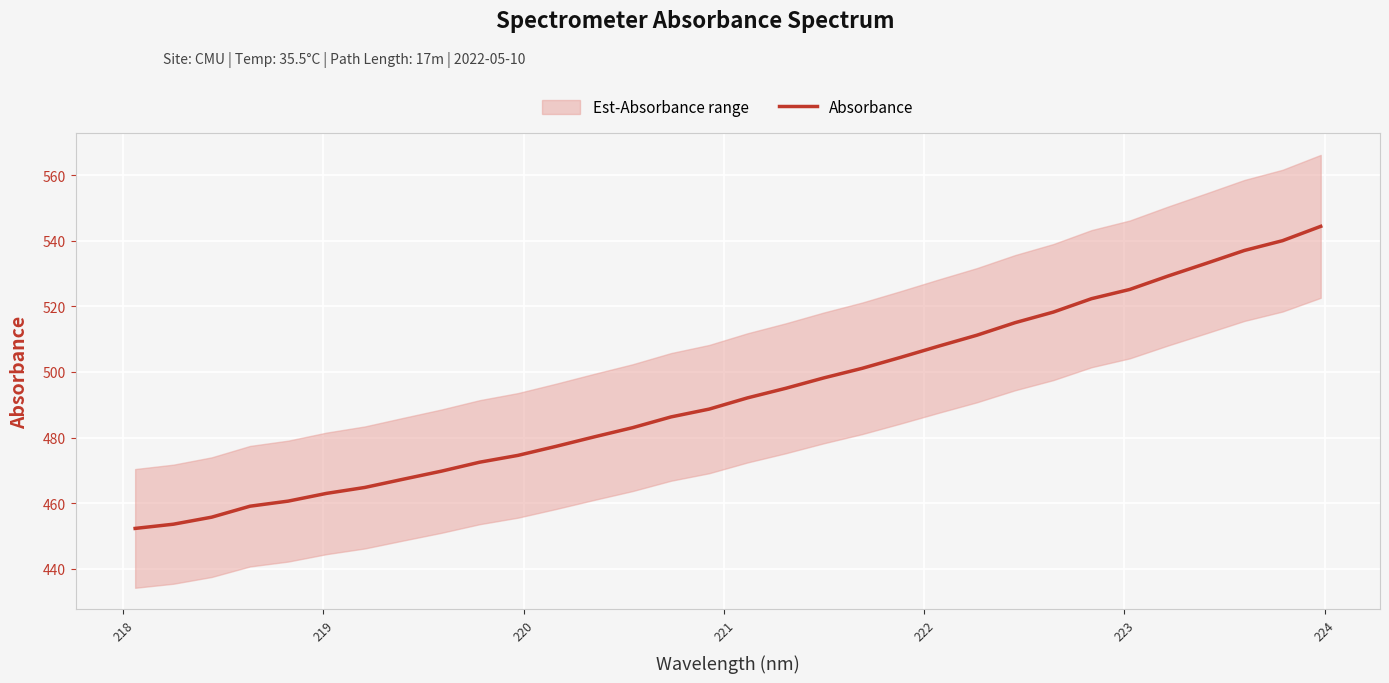

What is the value of the 11th point from the left?

474.6